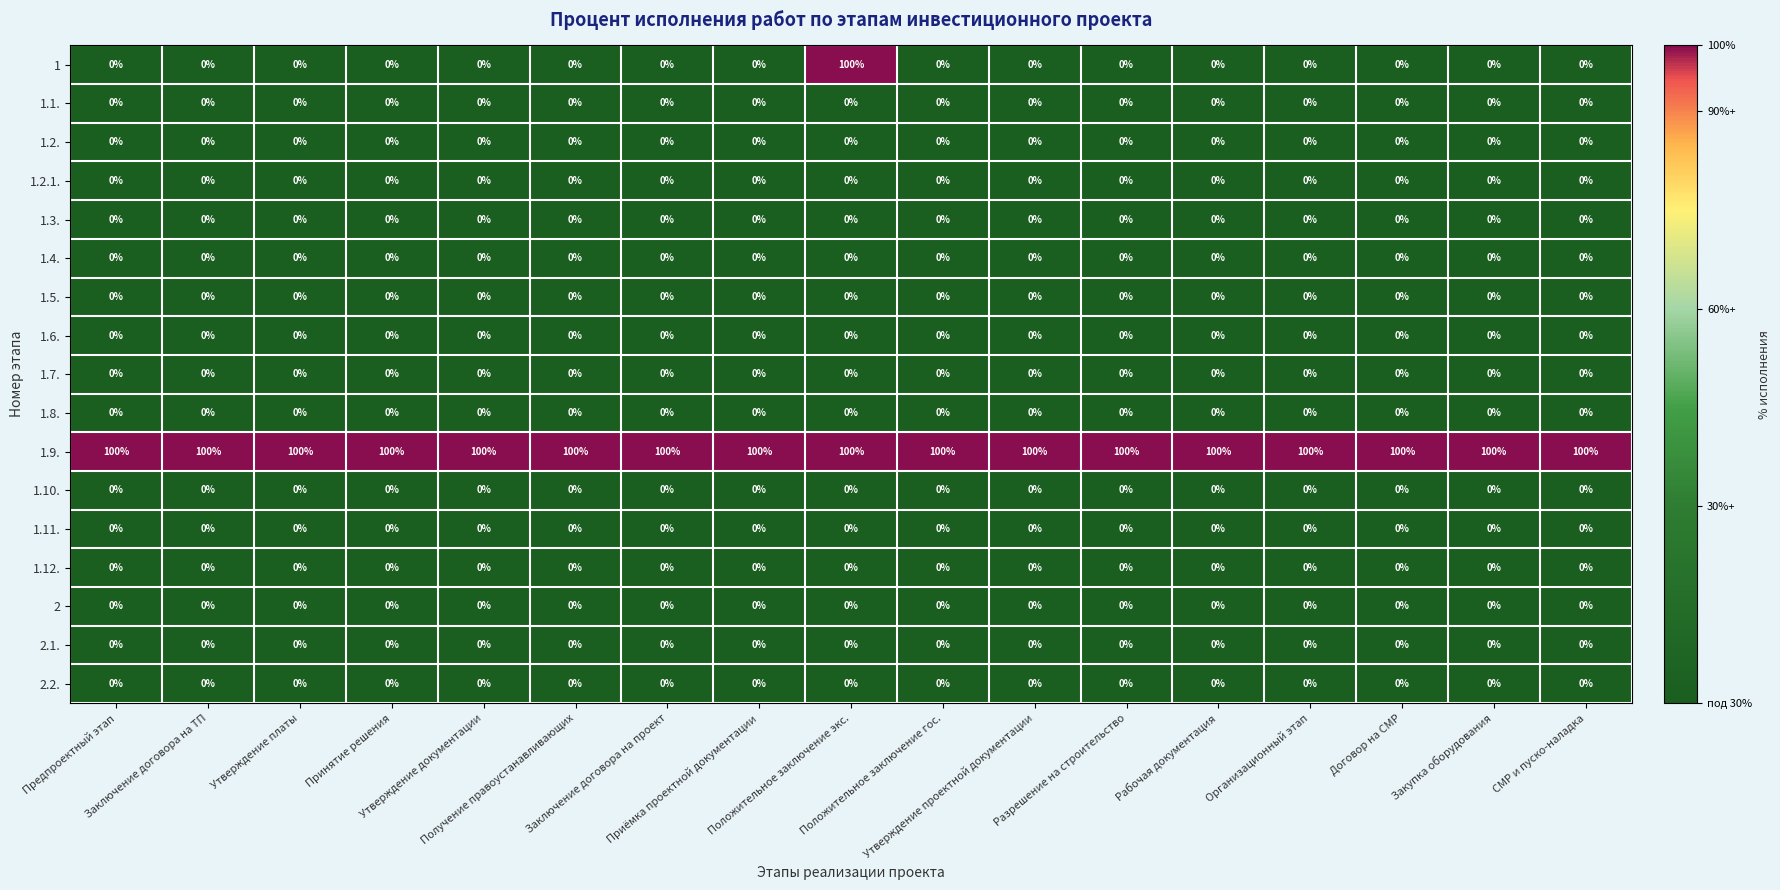

At which category is the sum across all series the highest?

Положительное заключение экс.